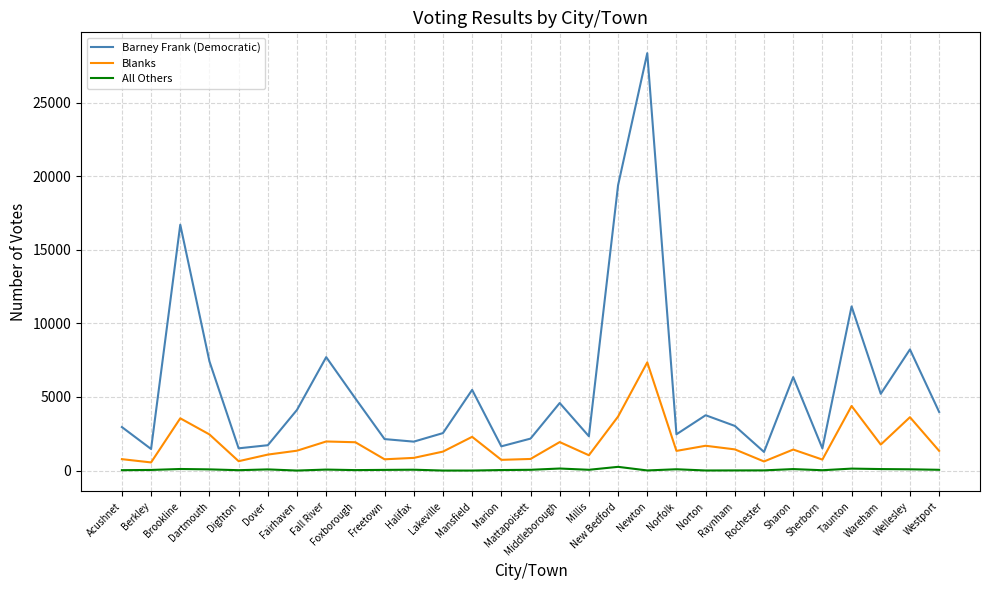

Which series has the largest total across all categories?

Barney Frank (Democratic)